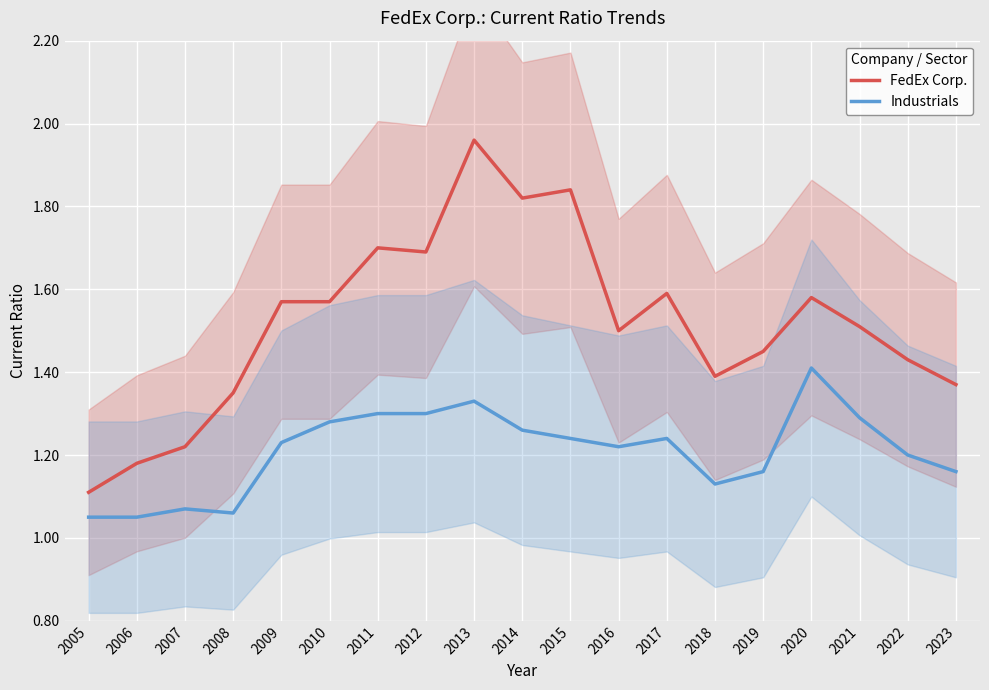

What is the total value across all series at 2021?

2.8